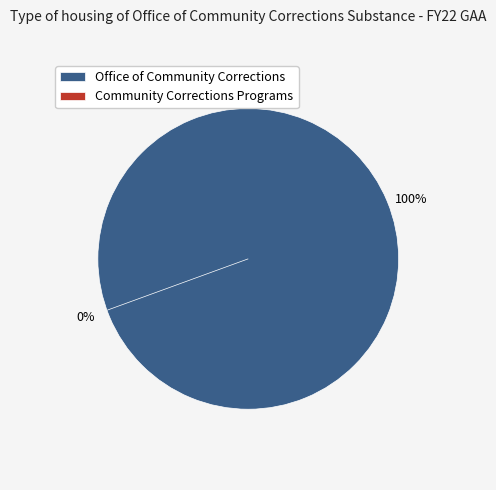

What percentage is NOT represented by Community Corrections Programs?

100.0%